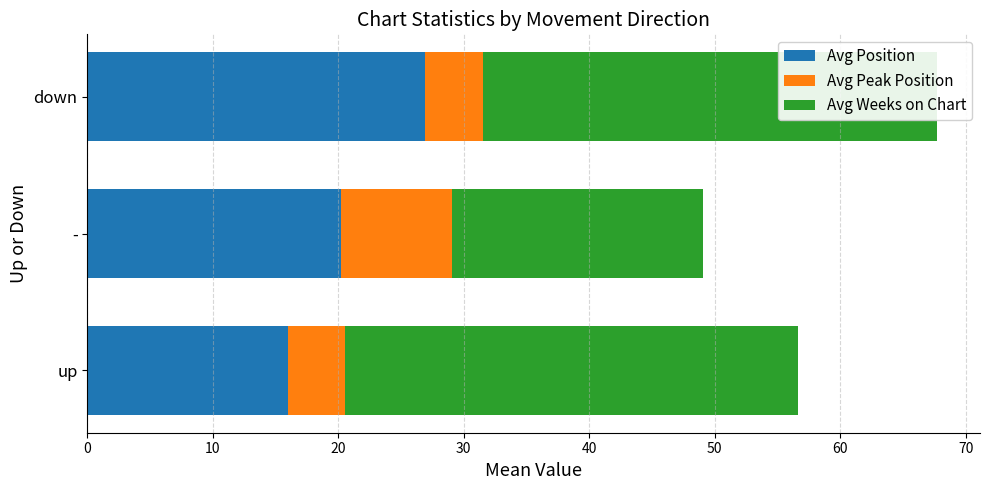

Which series has the largest range (max minus min)?

Avg Weeks on Chart